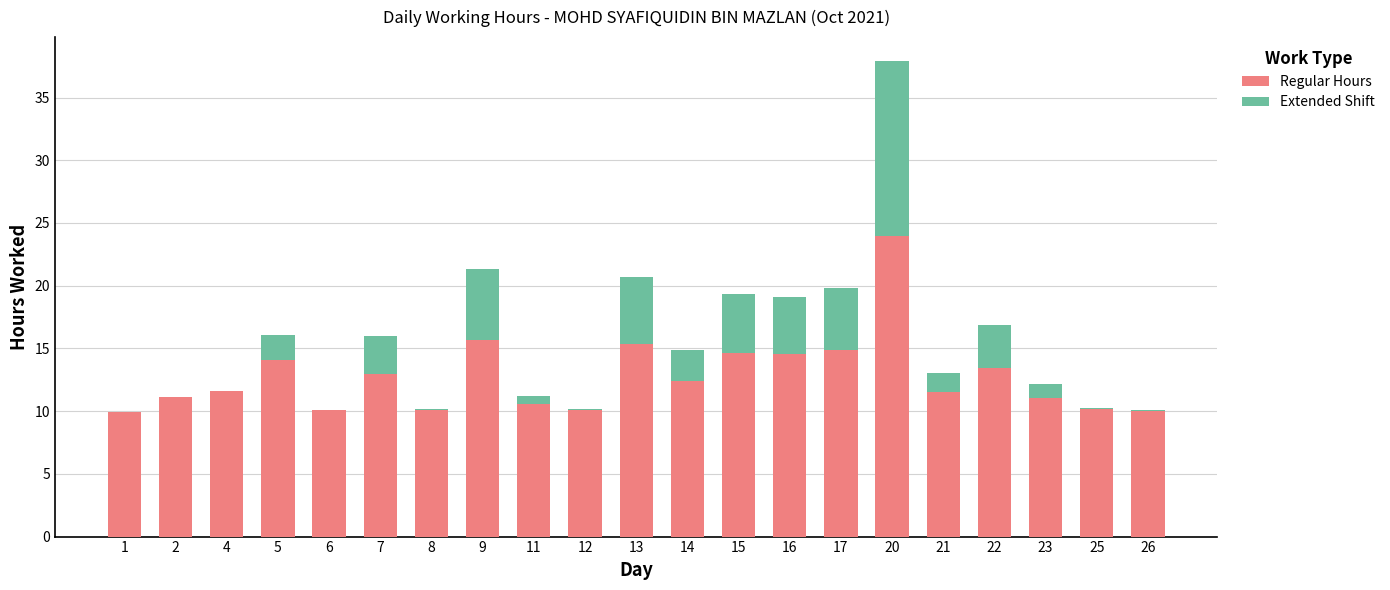

How many categories are shown in the chart?

21